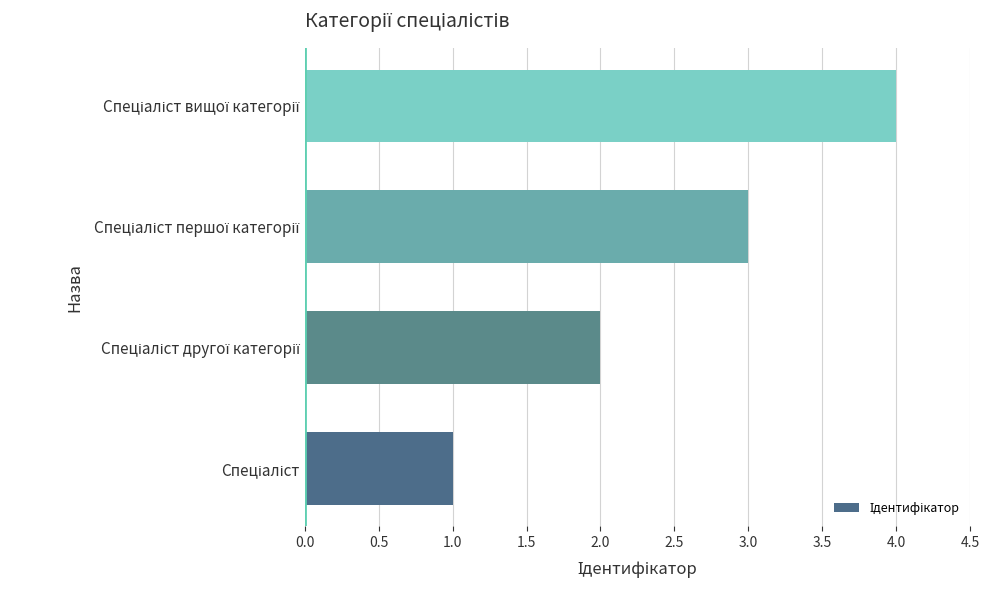

What is the greatest value displayed?

4